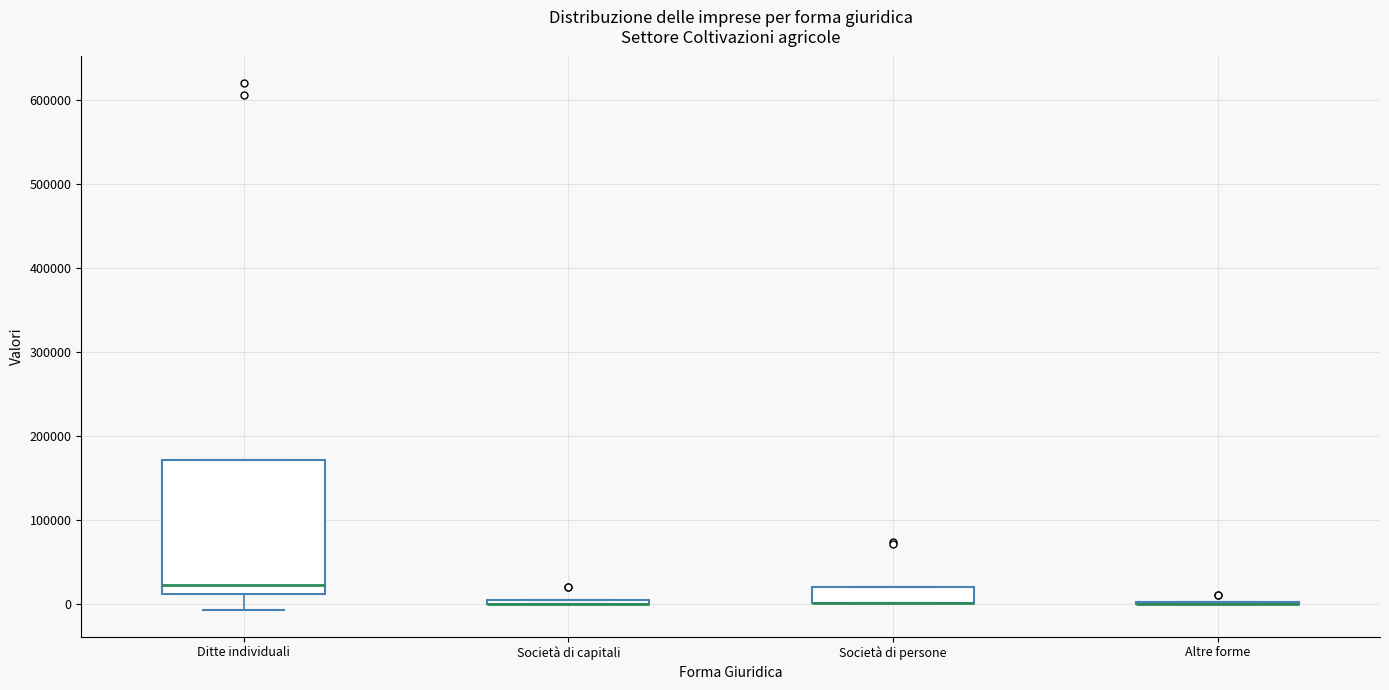

Where is the lower edge of the box for Società di persone on the y-axis? The values are not printed on the chart, so give them approximately, as read against the axis.

0